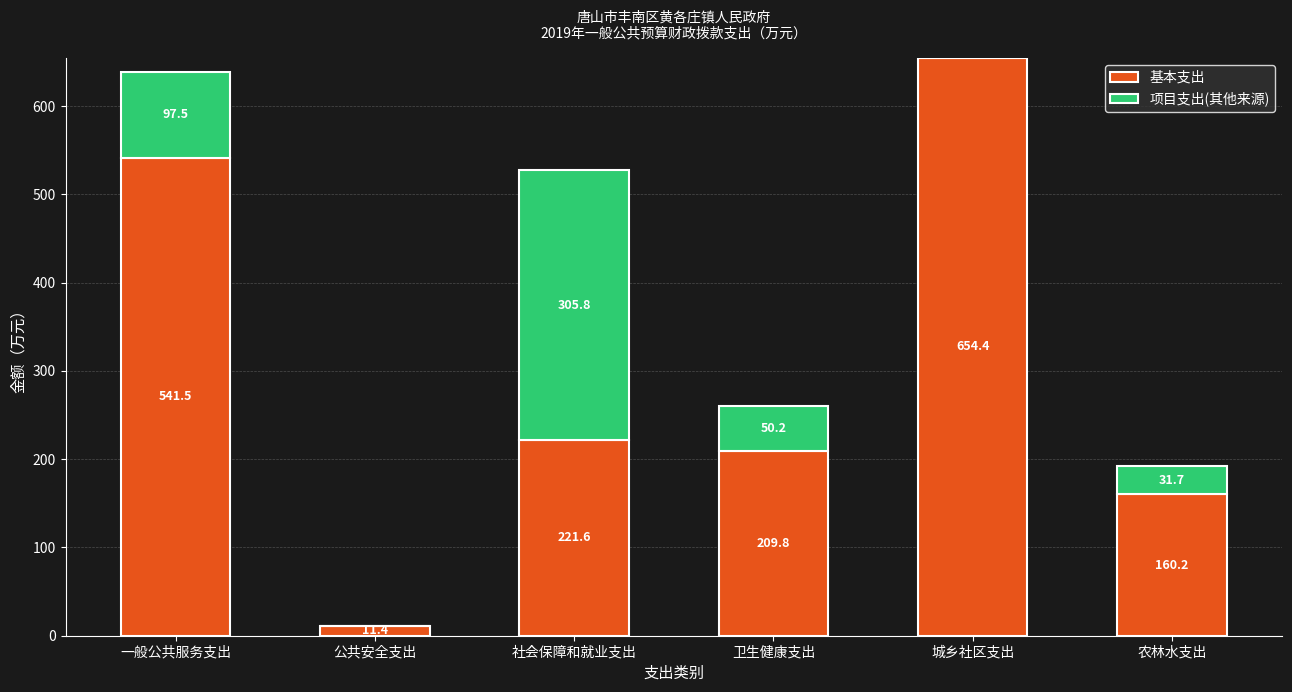

What are all the series names shown in the legend?

基本支出, 项目支出(其他来源)